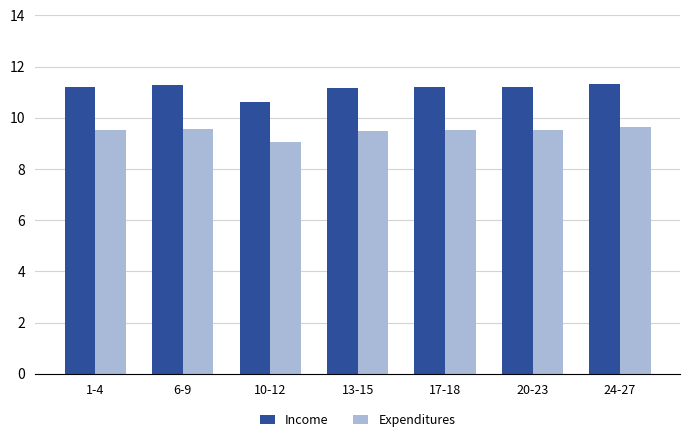

What is the approximate value of Expenditures at 6-9?

9.6